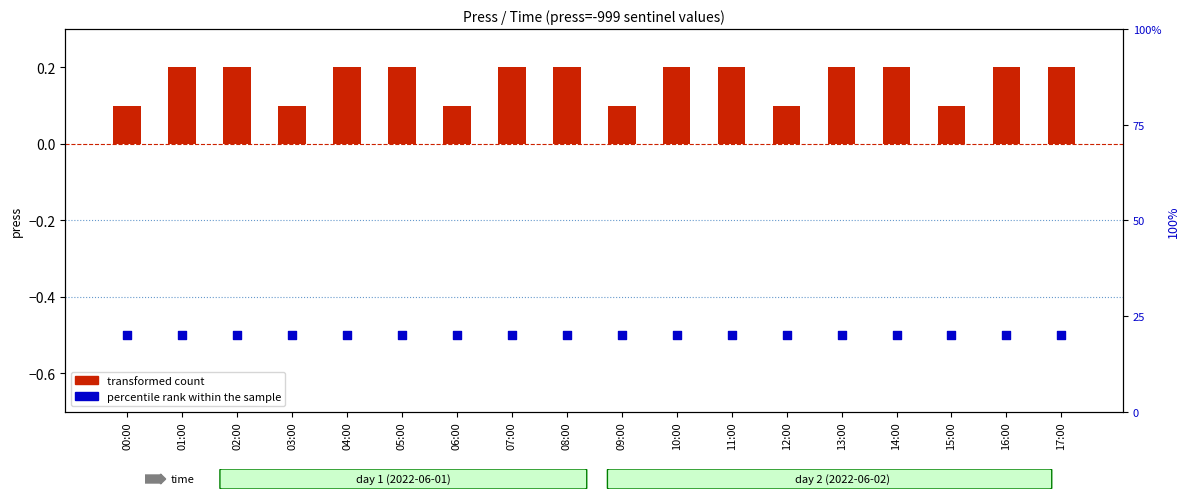

At how many categories does at least one series exceed 0?

18